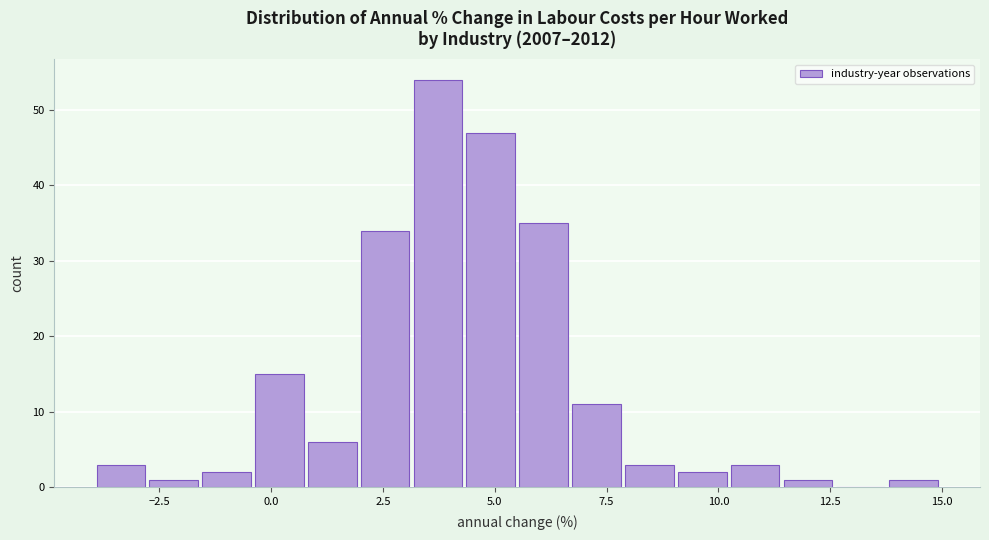

Around what value on the x-axis is the tallest bar? Give the approximate position of its centre, as read against the axis.

3.5